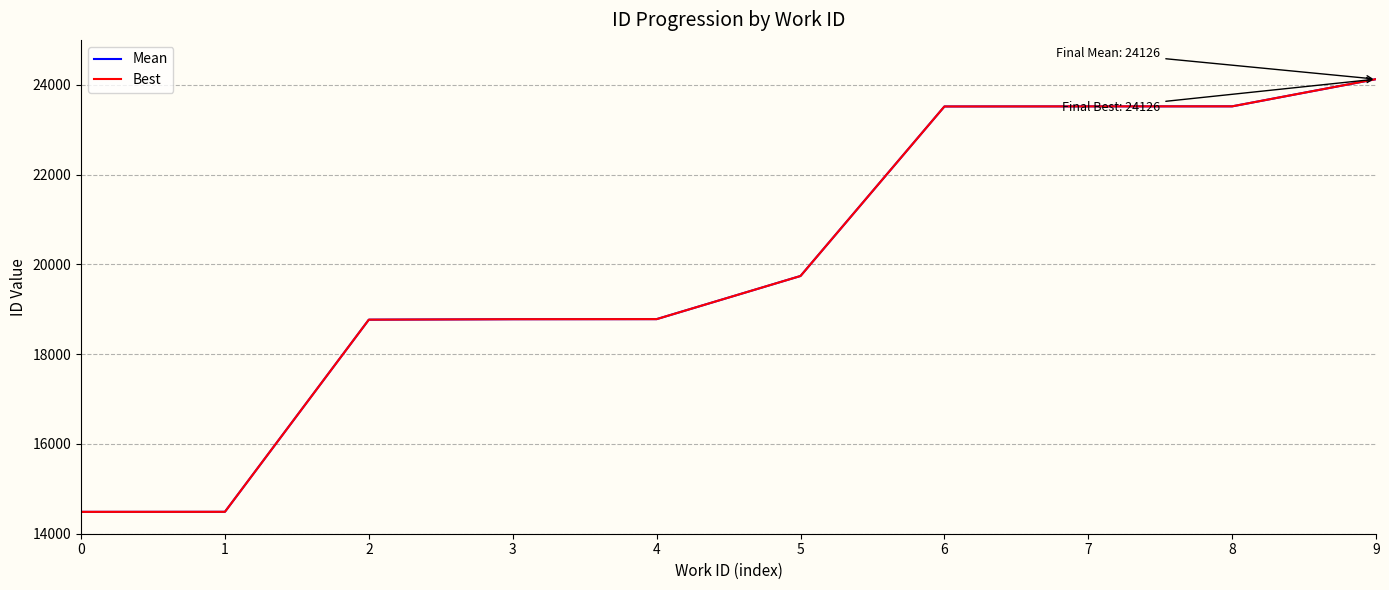

List the series in order of their peak value, highest first.

Mean, Best